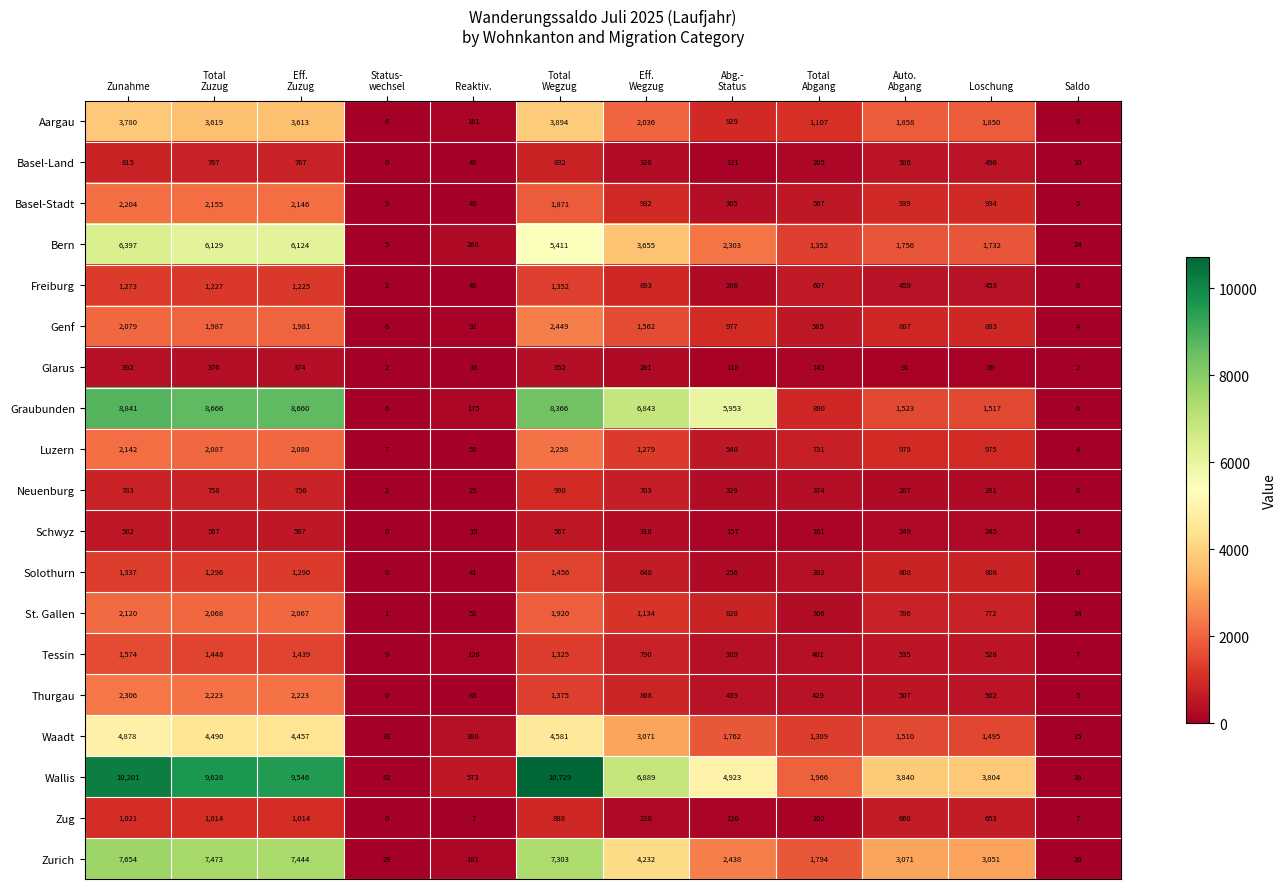

At which label does Genf first exceed 977?

Zunahme